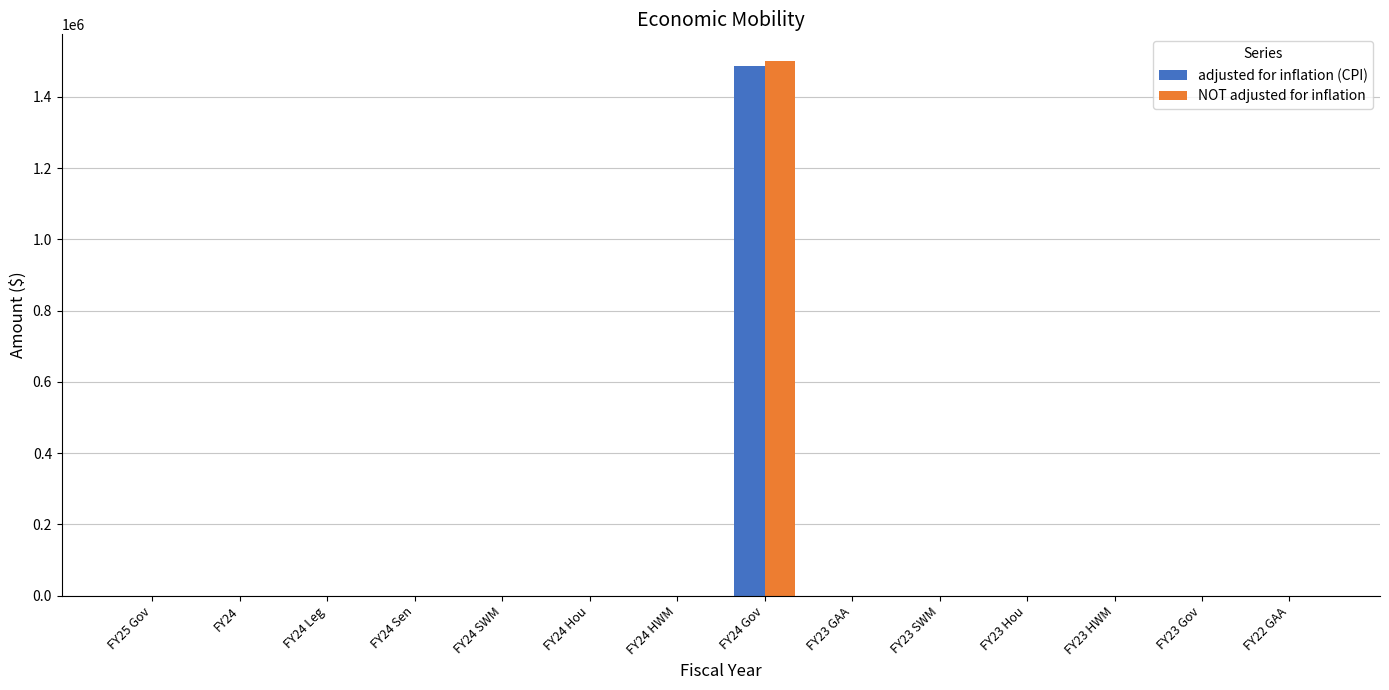

What is the sum of all adjusted for inflation (CPI) values?

1486856